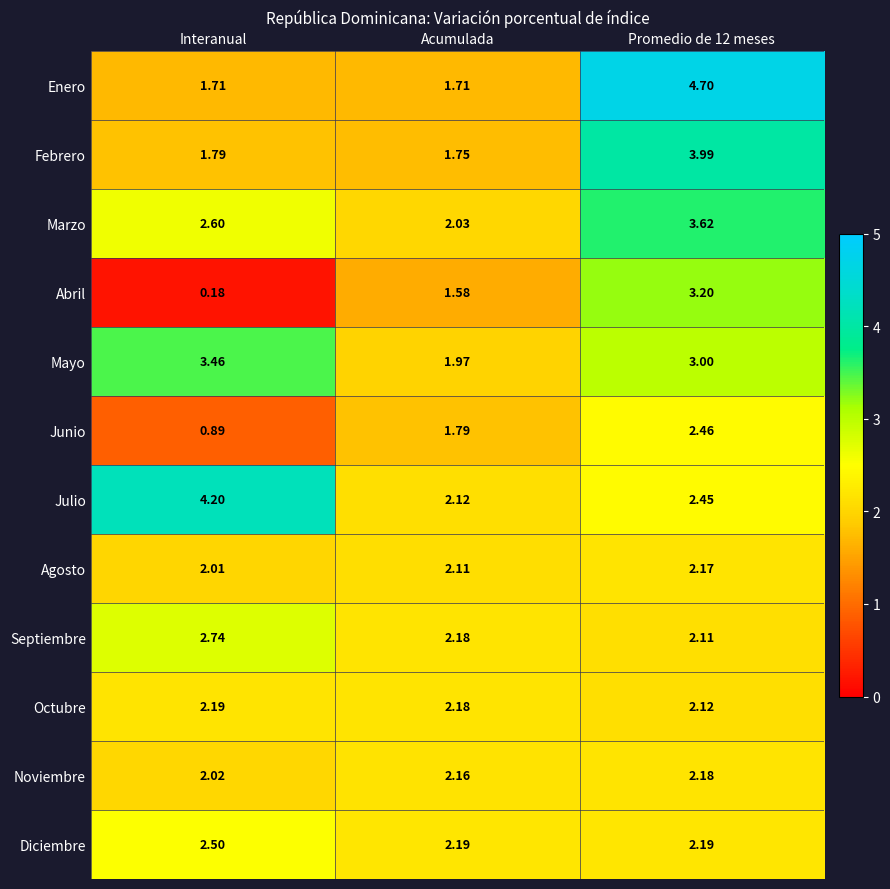

Which label corresponds to the largest value in the chart?

Promedio de 12 meses